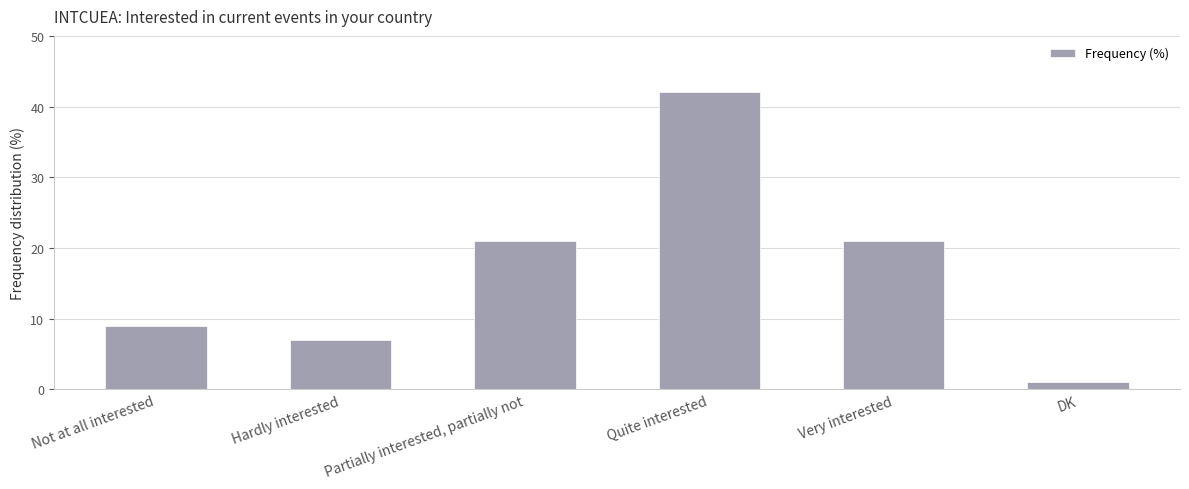

What is the greatest value displayed?

42